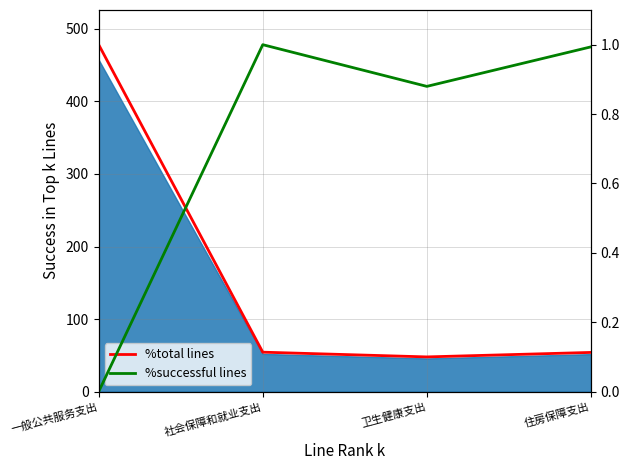

Rank the series at 社会保障和就业支出 from lowest to highest value.

%total lines, %successful lines